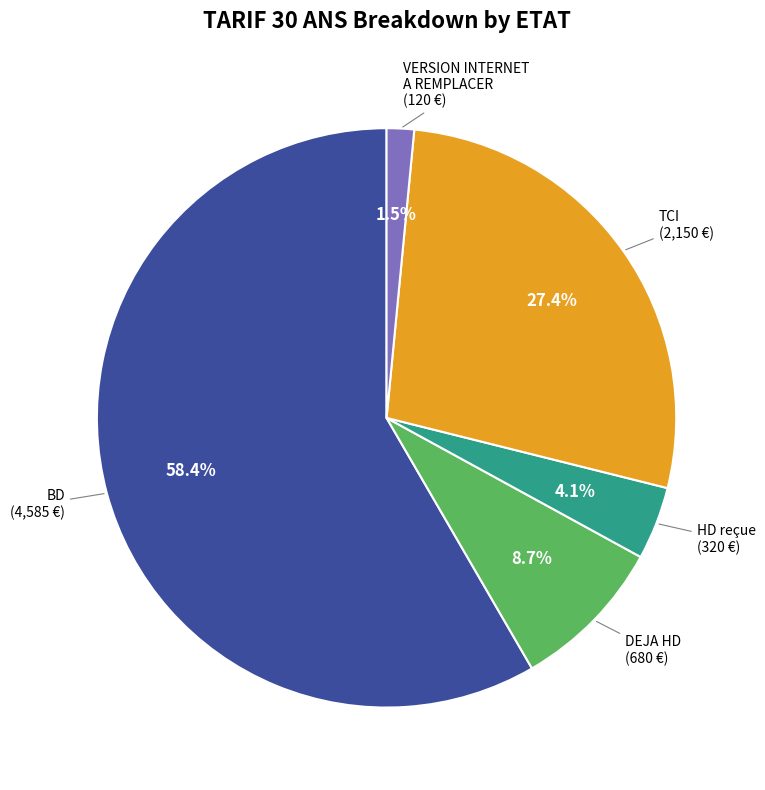

Is there any slice that represents more than half of the pie?

Yes